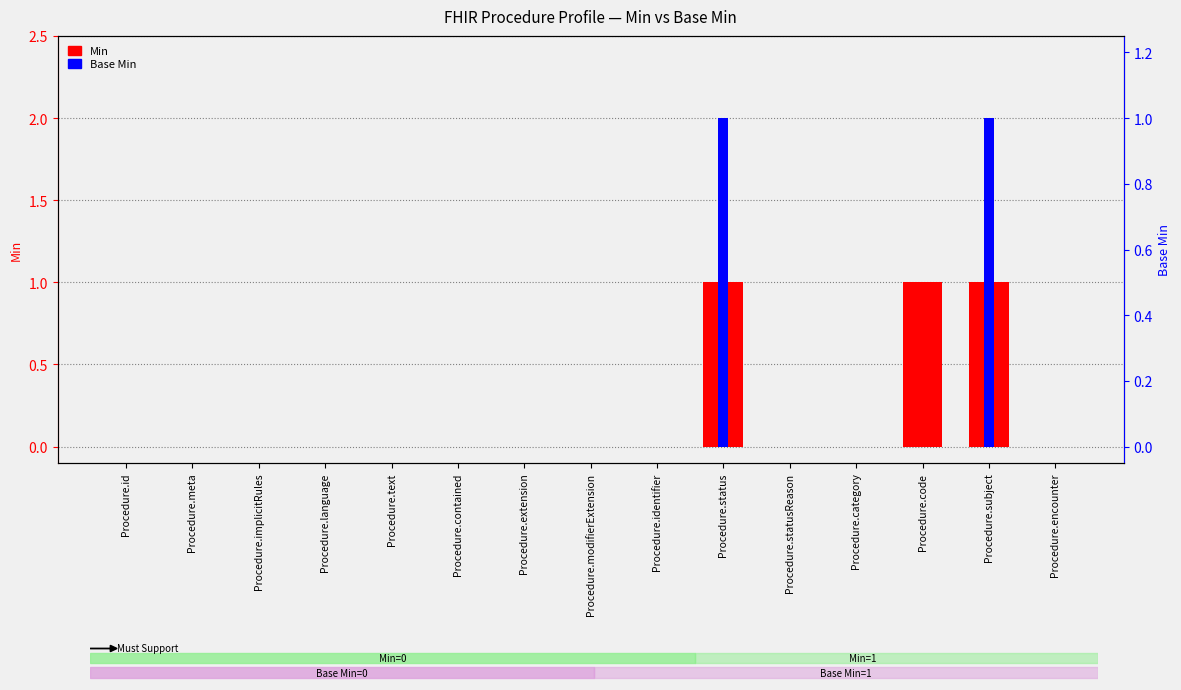

What are all the series names shown in the legend?

Min, Base Min